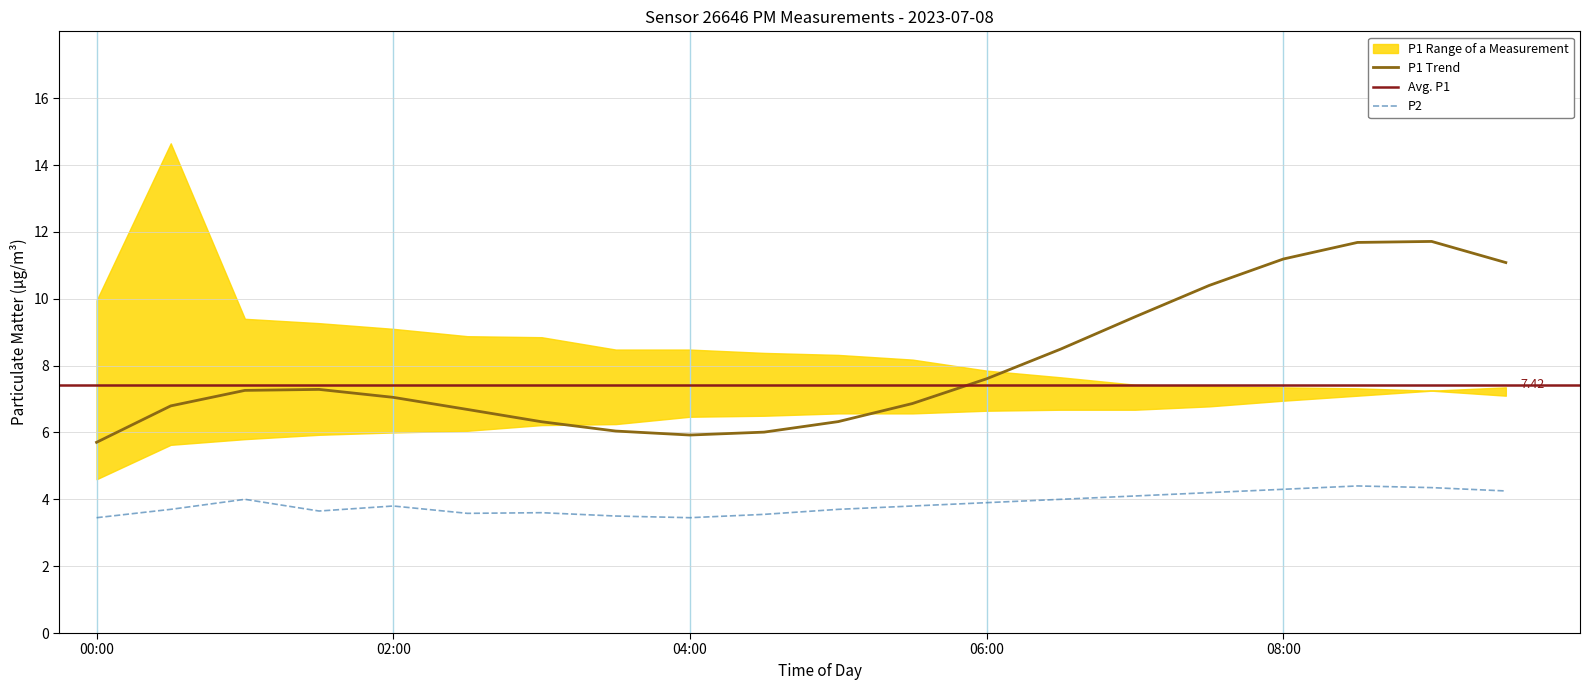

True or false: there are more than 0 points higher than both neighbors.

True